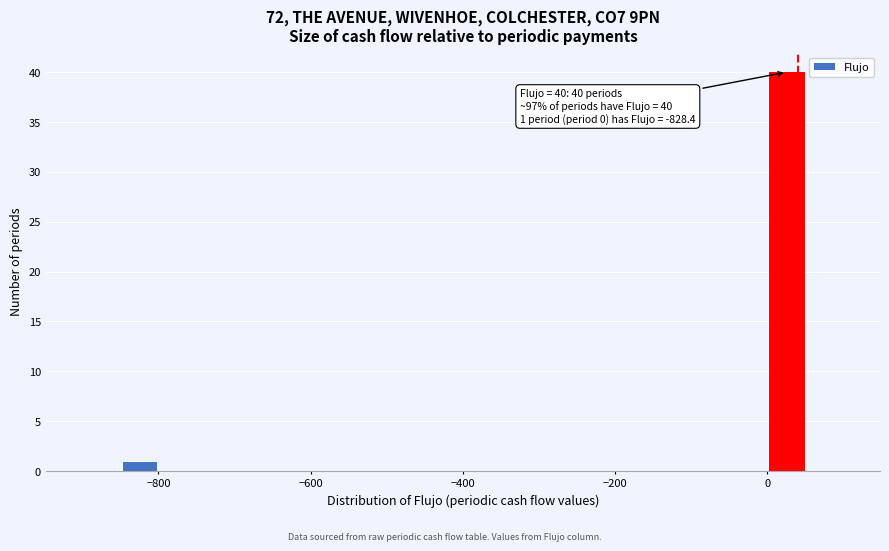

Around what value on the x-axis is the tallest bar? Give the approximate position of its centre, as read against the axis.

20